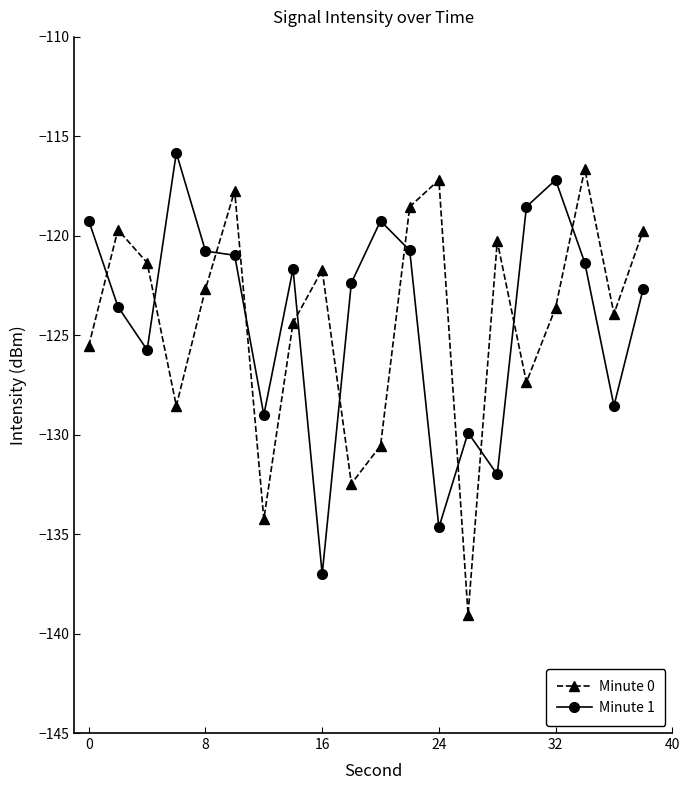

Does the chart display data point markers on the line(s)?

Yes